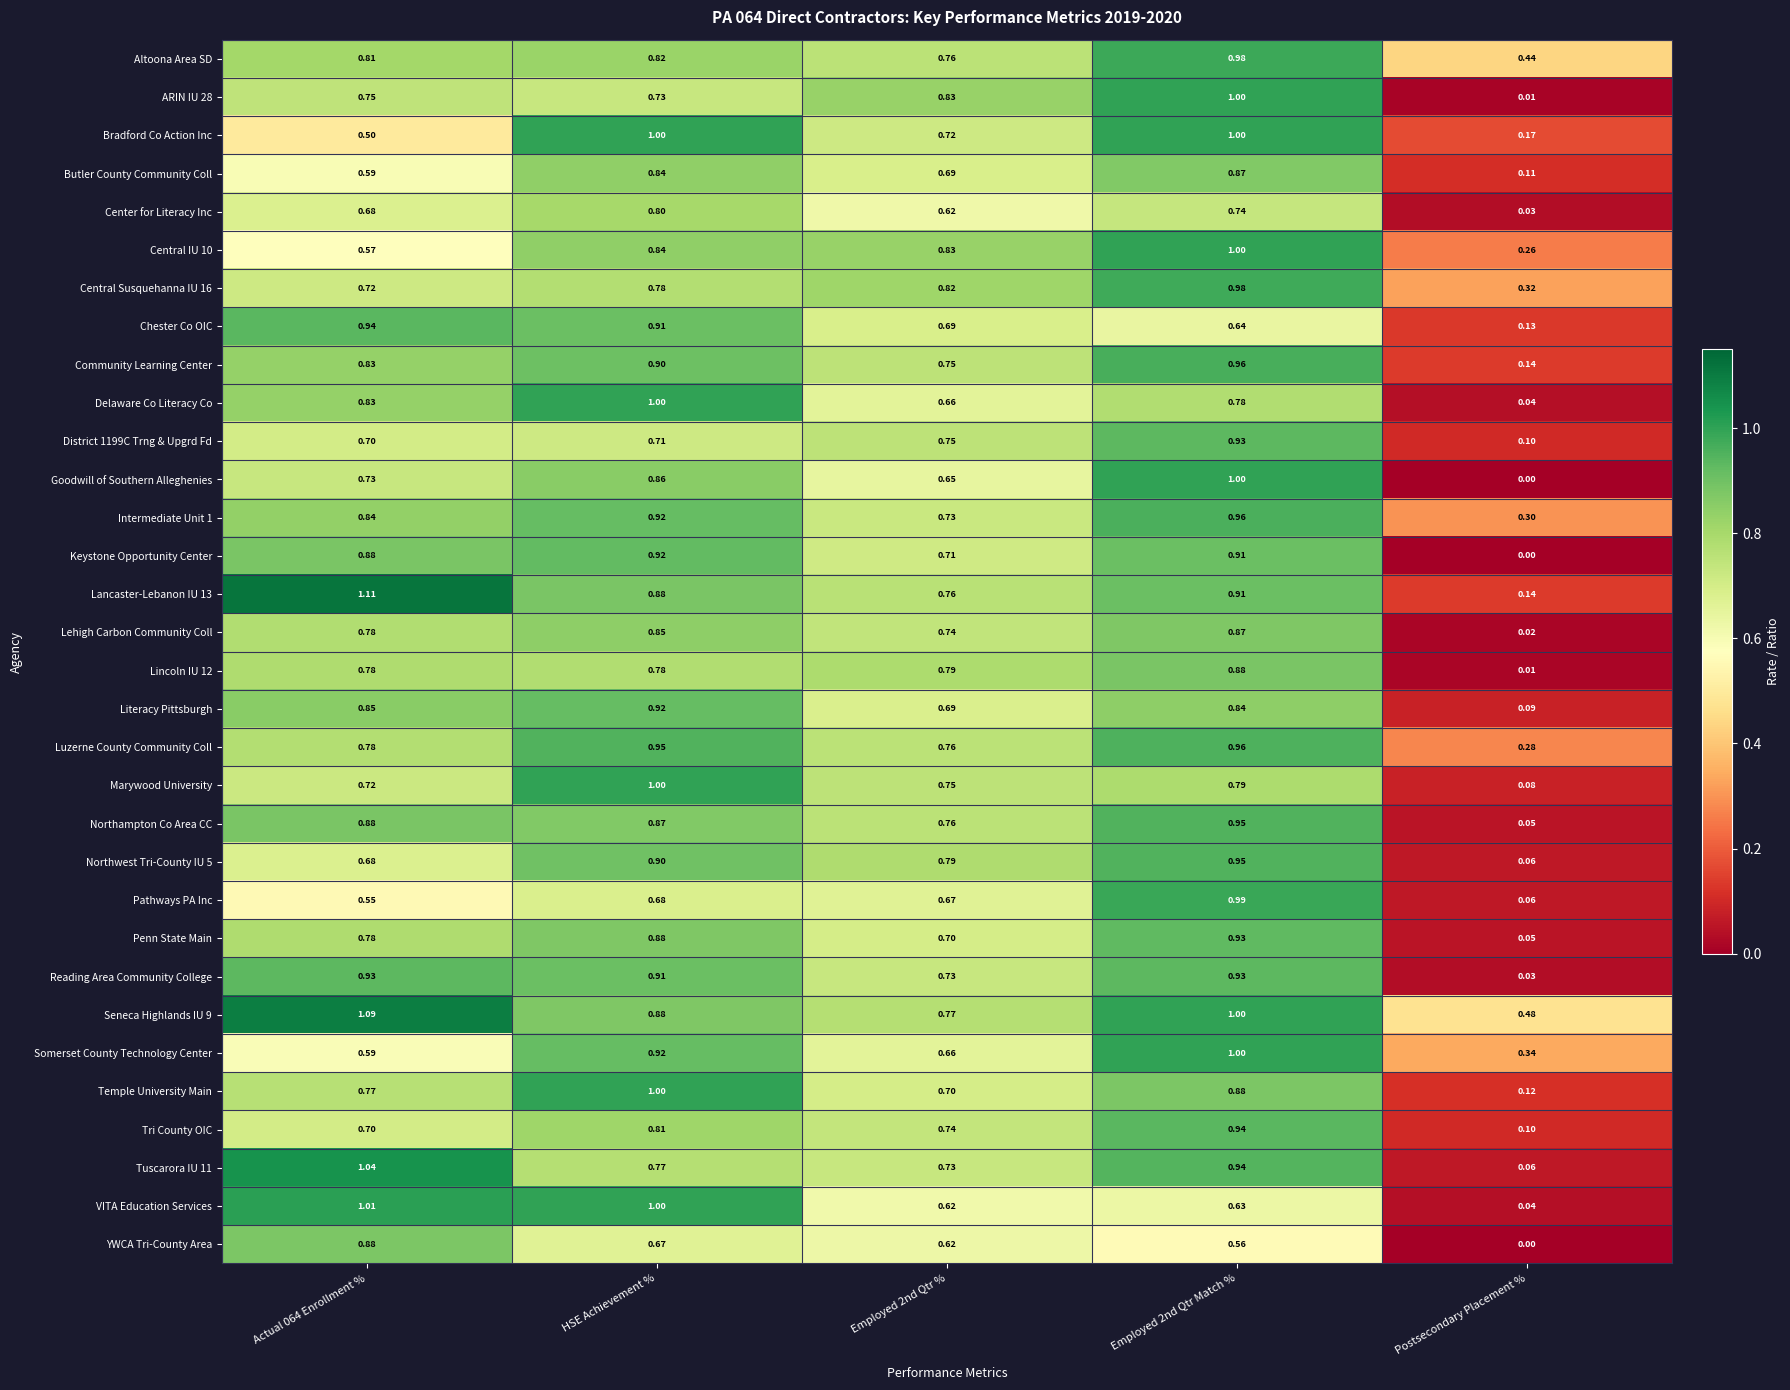

Which category has the lowest value in the YWCA Tri-County Area series?

Postsecondary Placement %